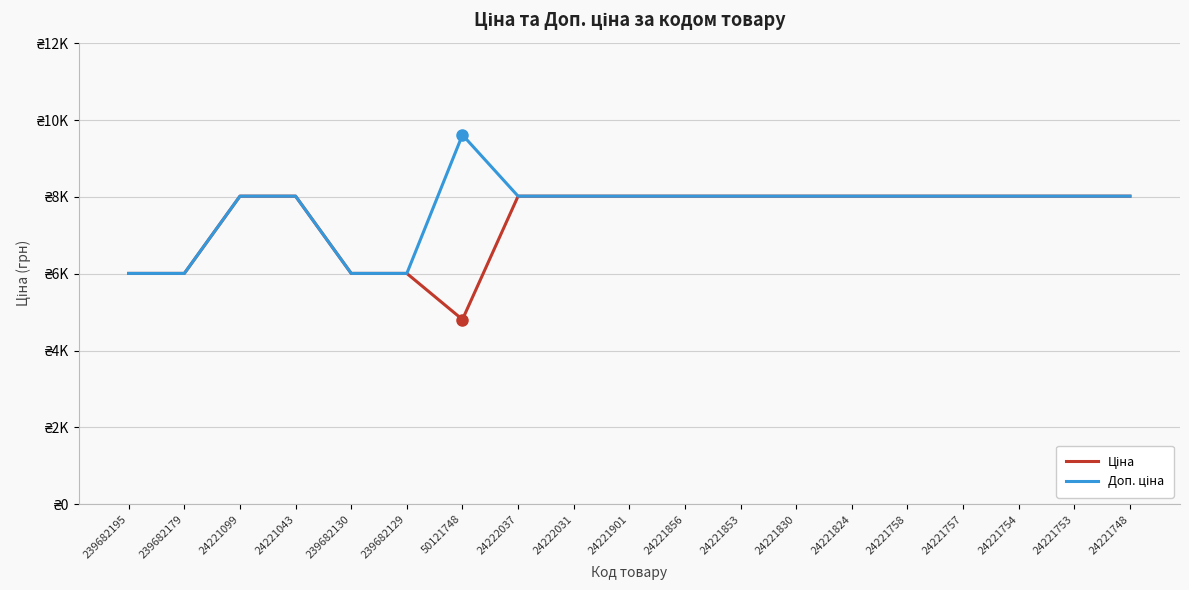

Does the chart have visible grid lines?

Yes